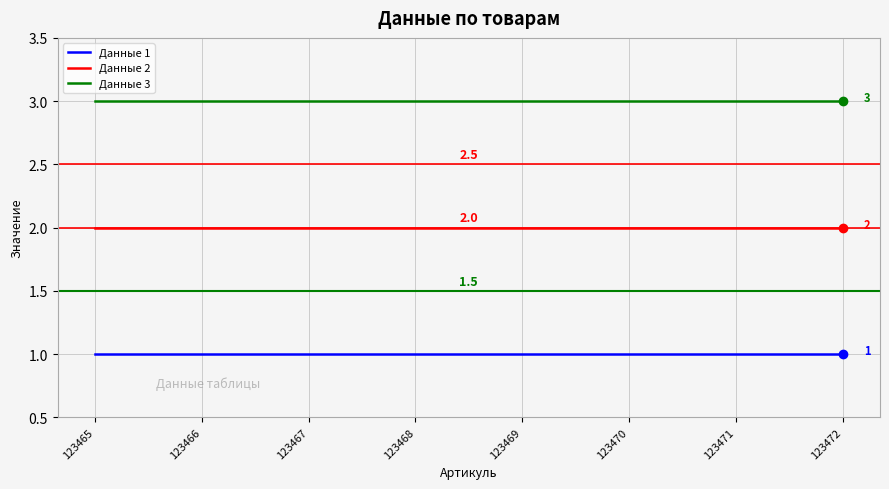

At how many categories does at least one series exceed 2?

8